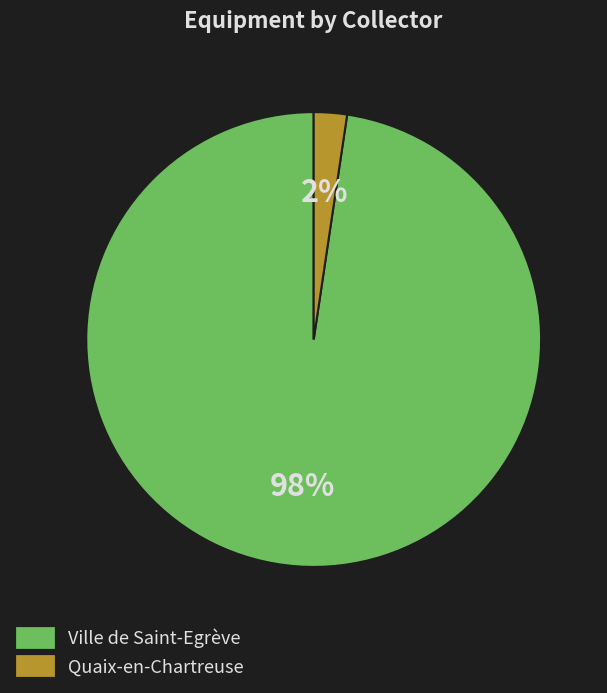

Which has a higher value, Ville de Saint-Egrève or Quaix-en-Chartreuse?

Ville de Saint-Egrève